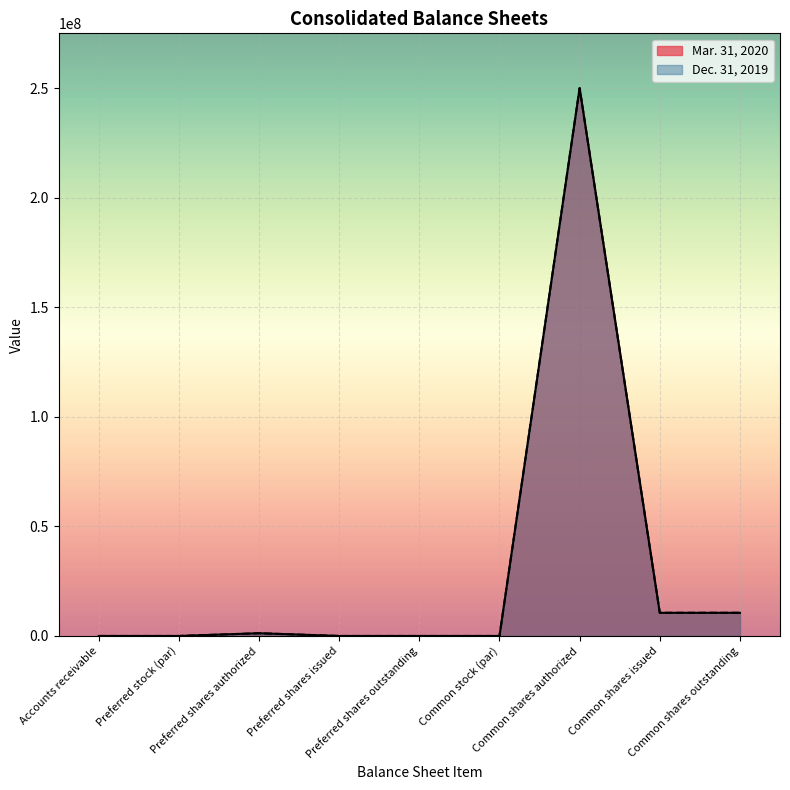

What is the highest value of the Dec. 31, 2019 series?

250000000